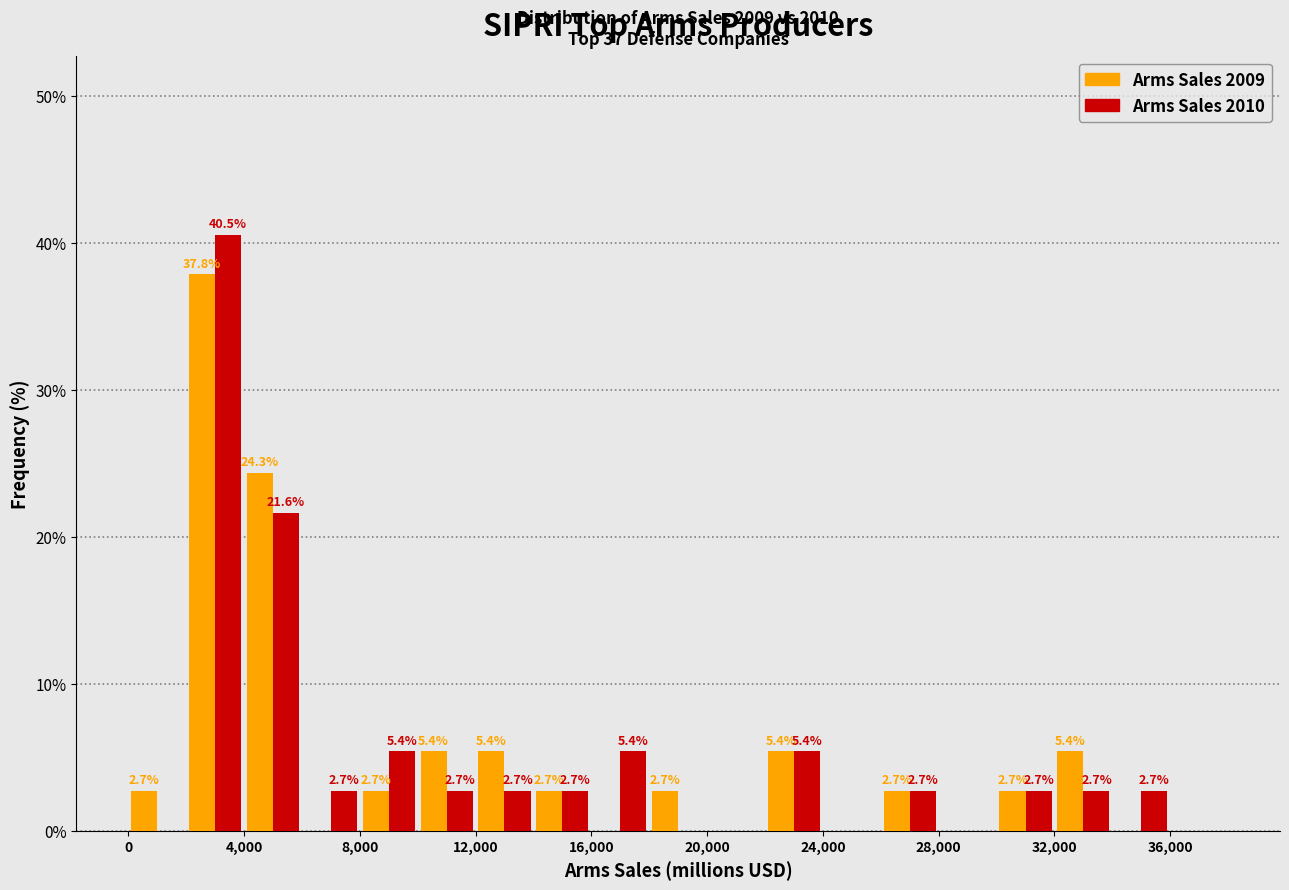

In the Arms Sales 2010 series, which range on the x-axis has the tallest bar?

2000 to 4000